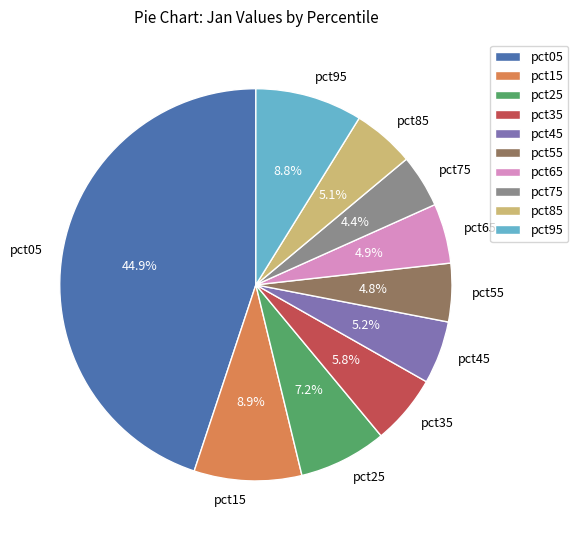

Which category has the biggest portion of the pie?

pct05